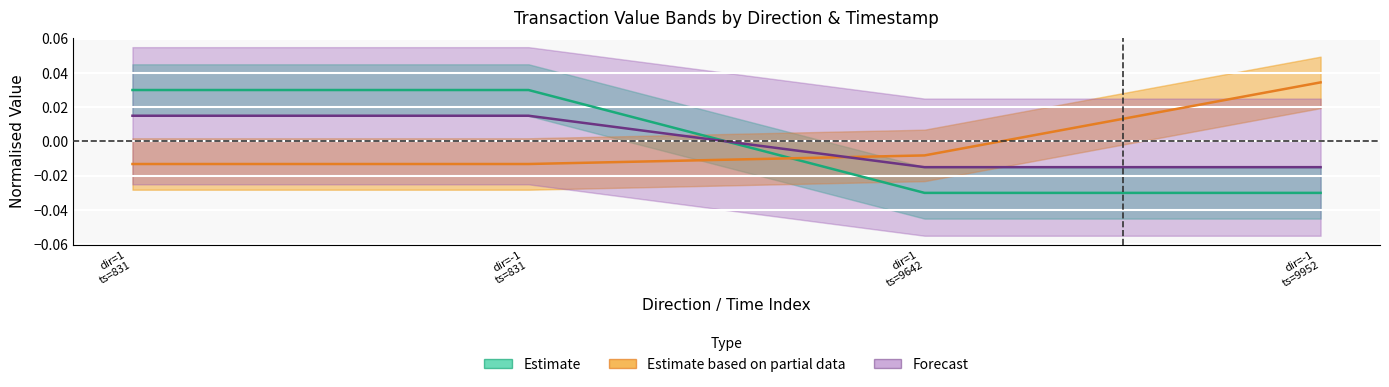

How many values in the Forecast series are below 0?

2